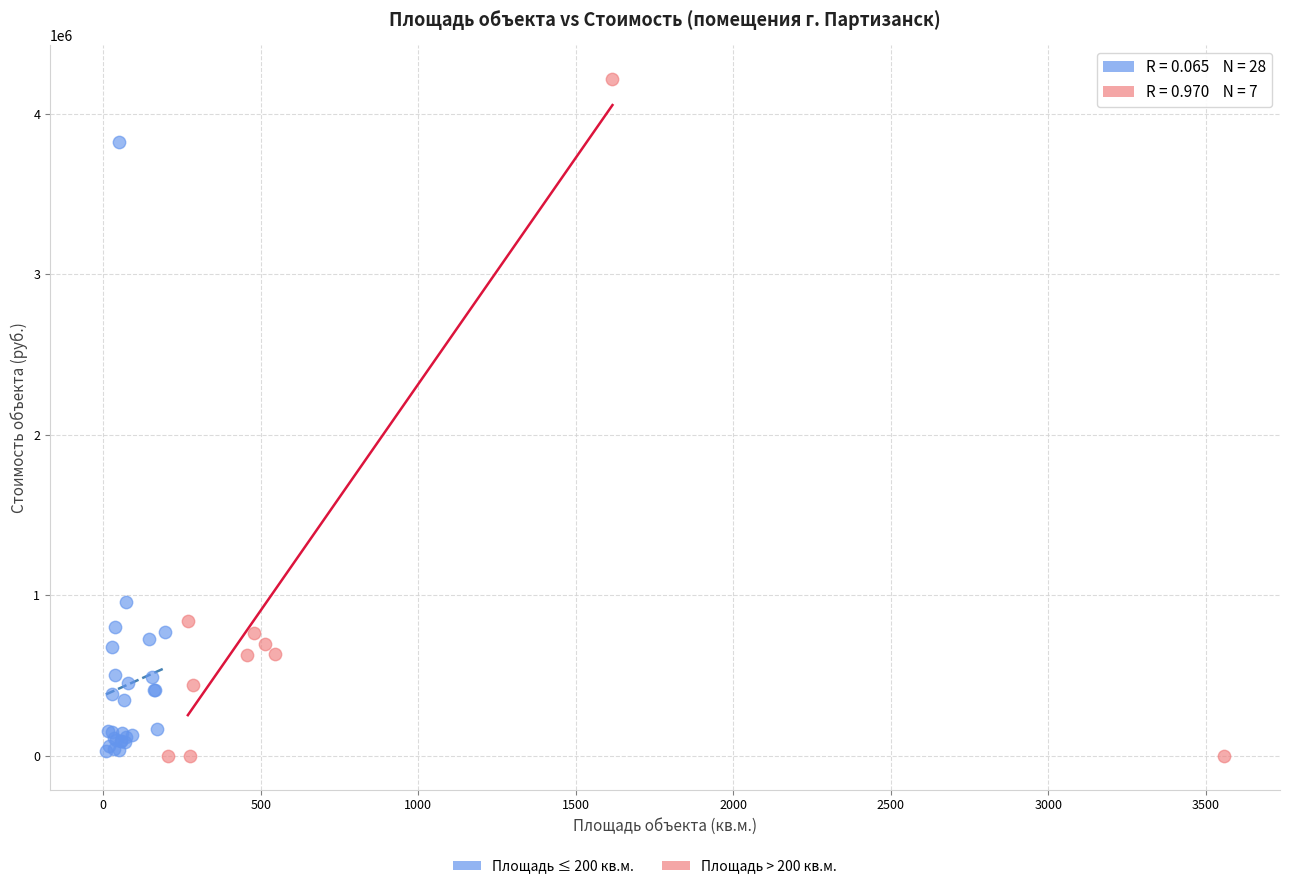

Which series reaches the maximum Y coordinate?

Площадь > 200 кв.м.